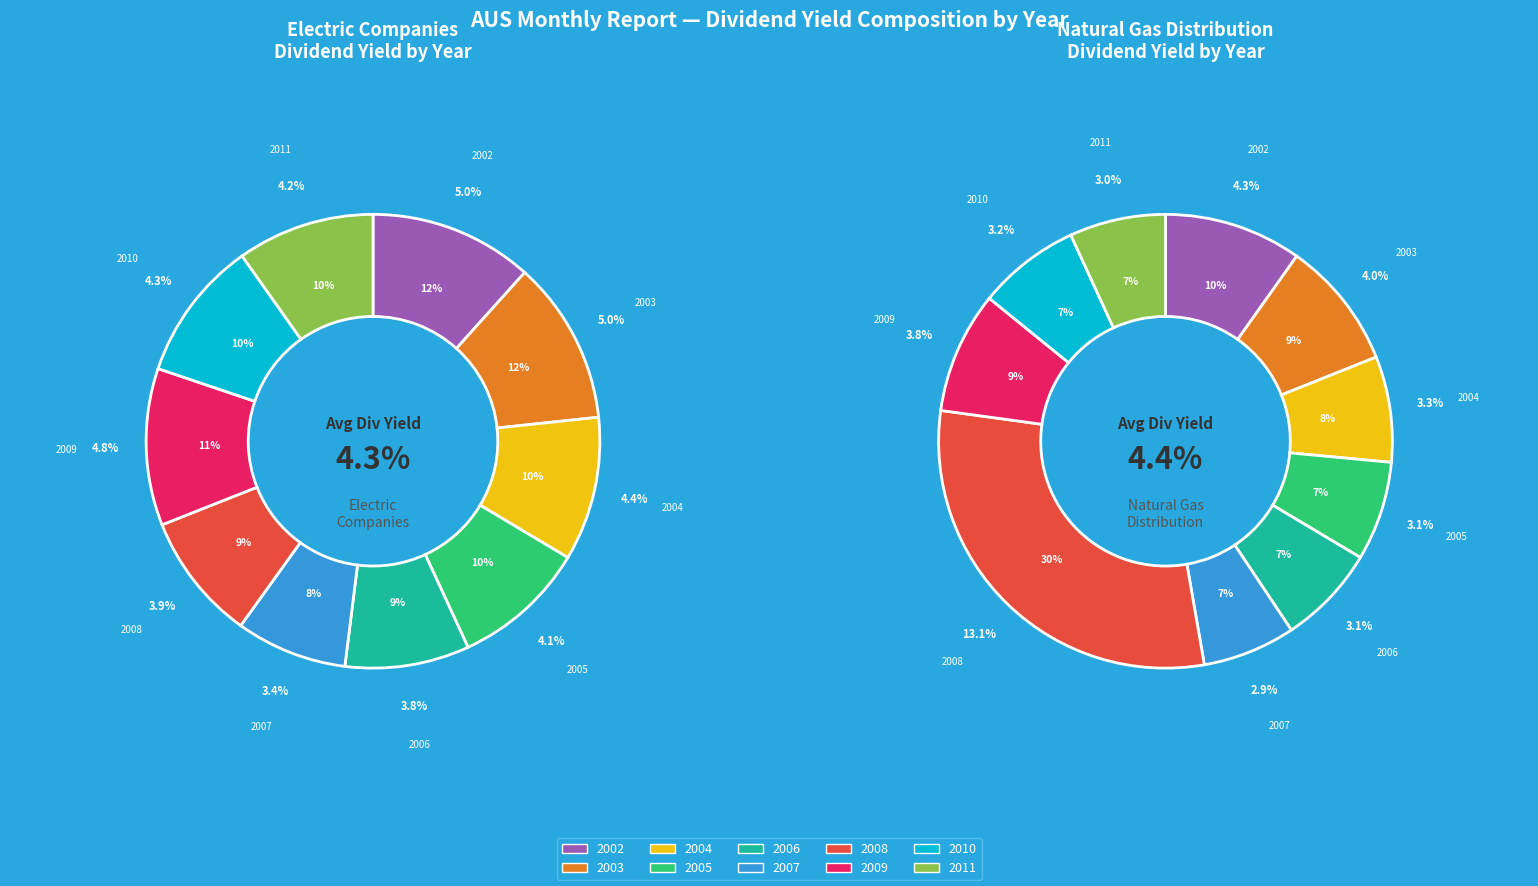

How many segments does this pie chart have?

10